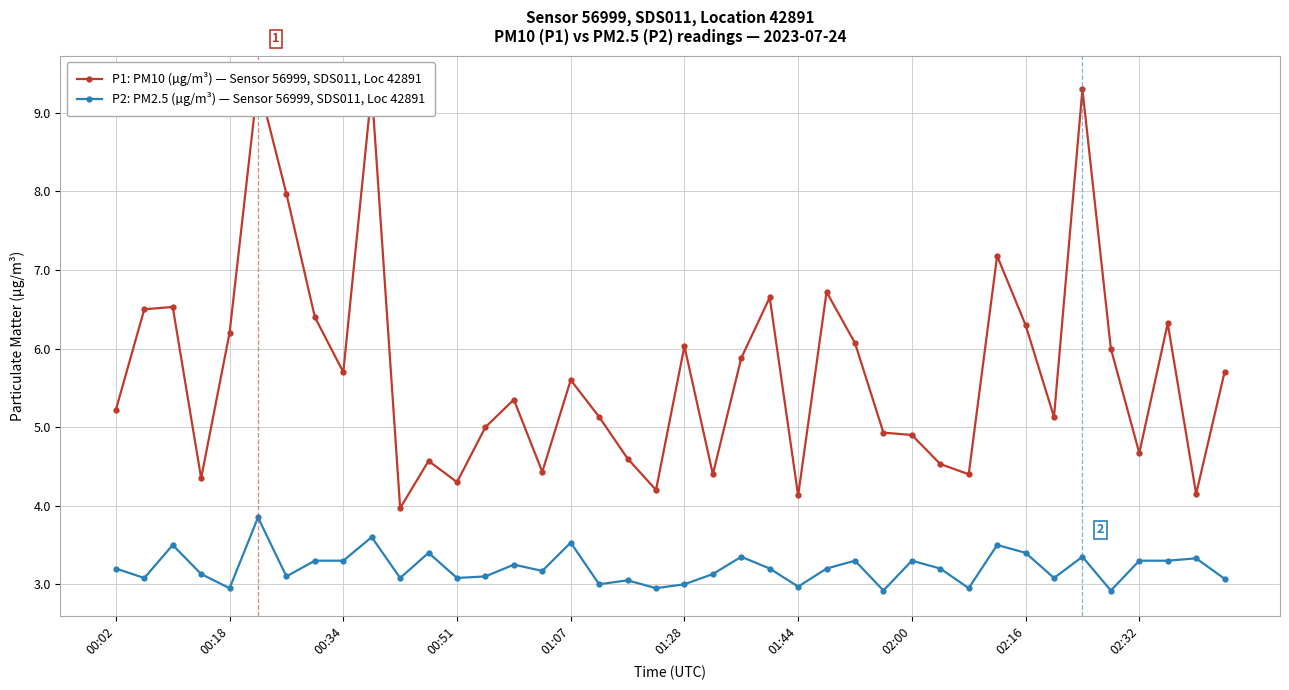

At which label is P2: PM2.5 (µg/m³) — Sensor 56999, SDS011, Loc 42891 closest to 3?

17